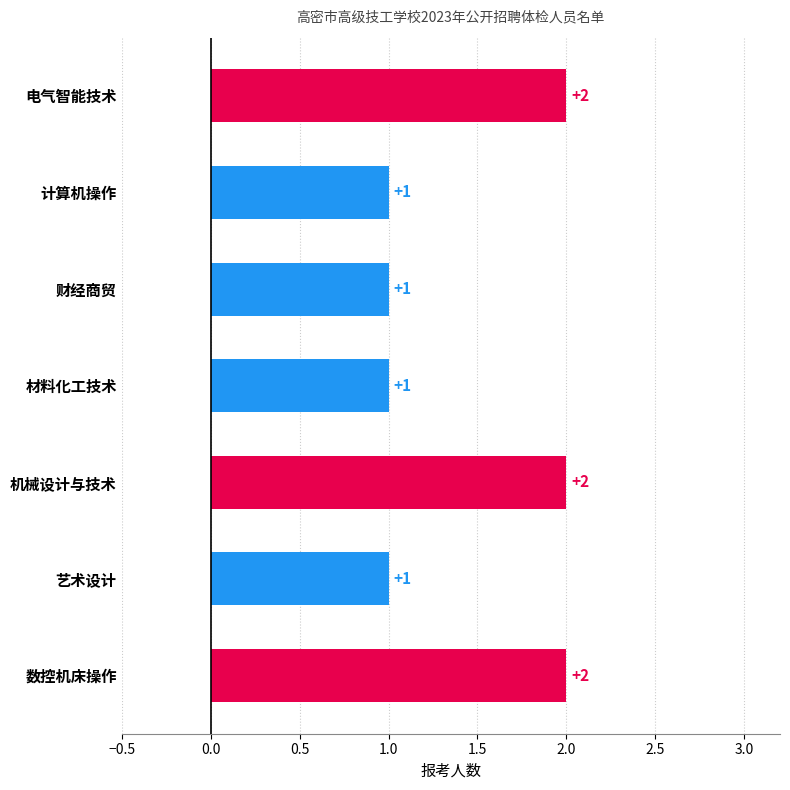

How many values exceed 1?

3